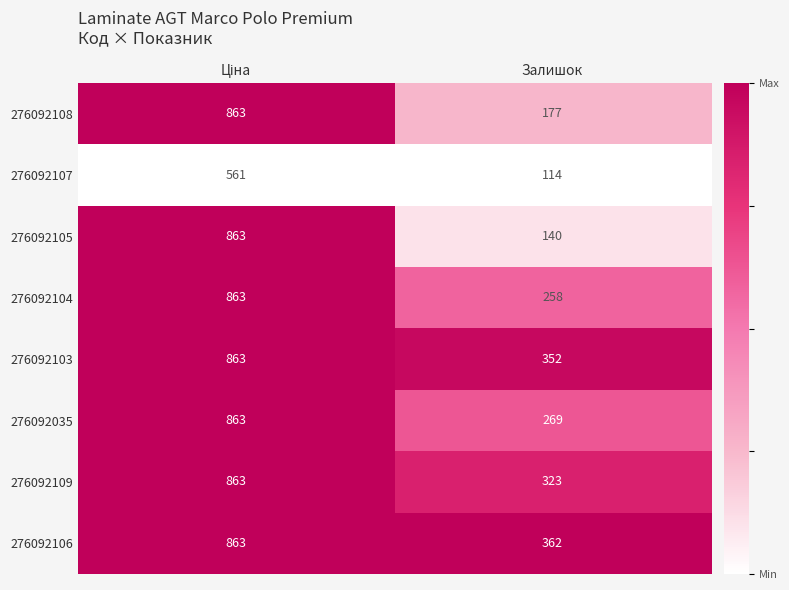

What is the spread (max minus min) of values at Залишок?

248